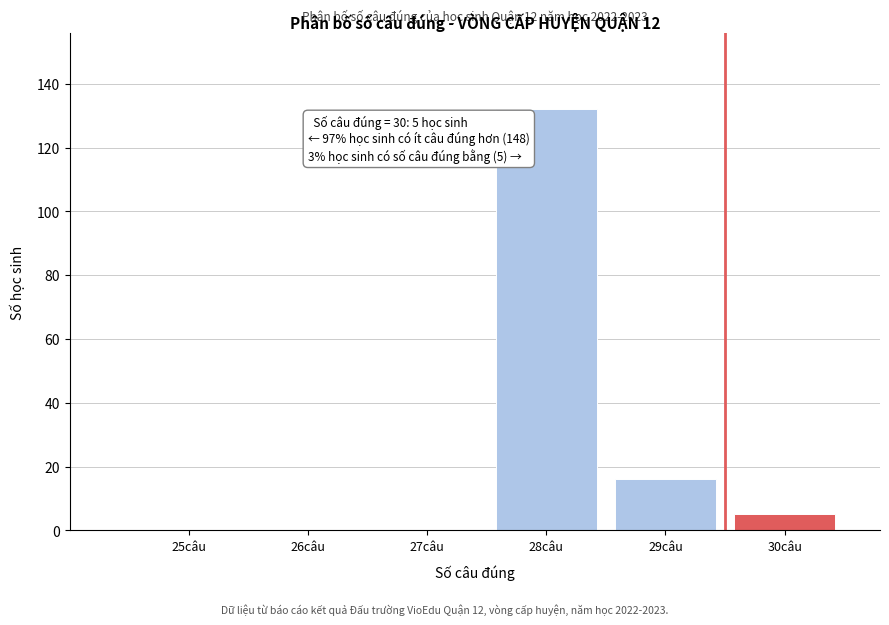

Reading left to right, transcribe all the data shown in this chart.

25câu=0	26câu=0	27câu=0	28câu=132	29câu=16	30câu=5